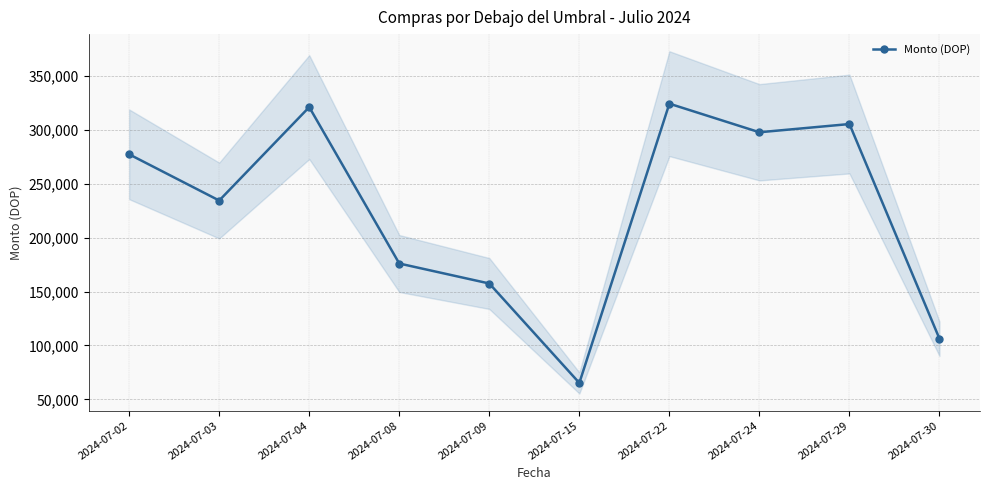

Read the value at 2024-07-09.

157473.6